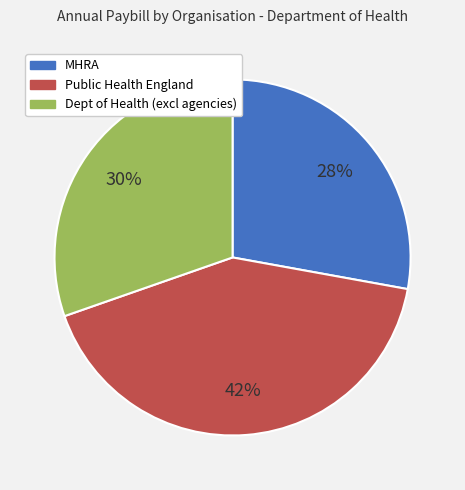

Does any single category account for the majority?

No